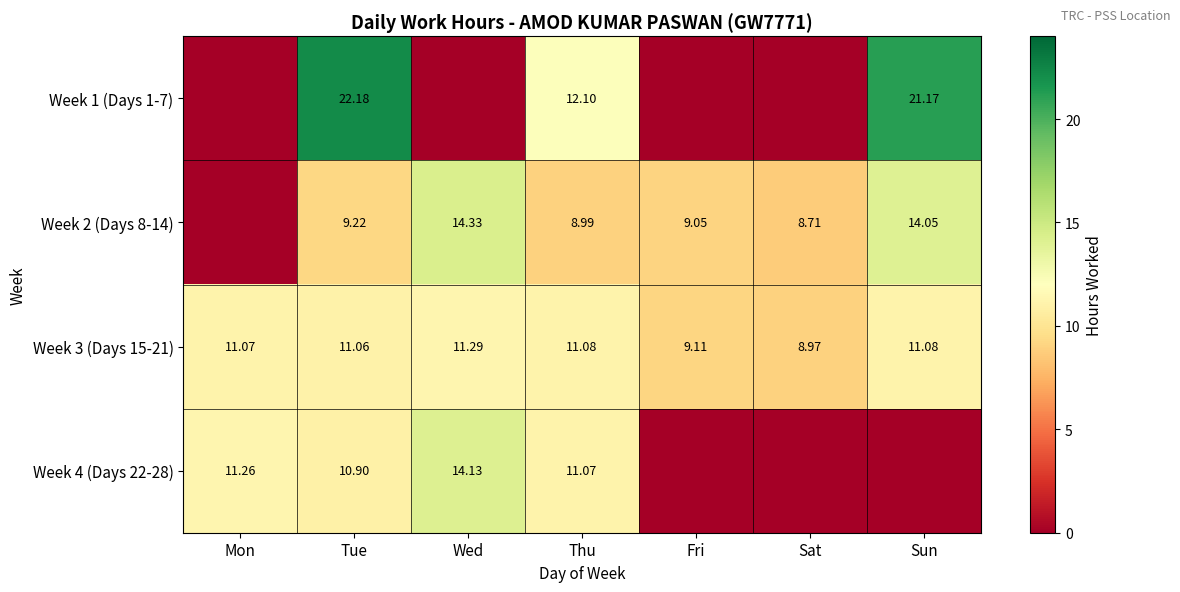

What is the spread (max minus min) of values at Wed?

14.3